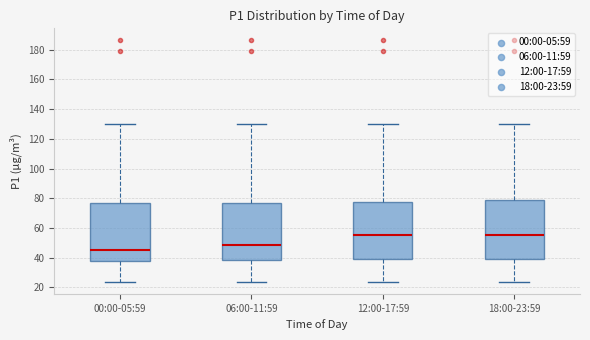

Where does the lower whisker of the box for 12:00-17:59 end on the y-axis? The values are not printed on the chart, so give them approximately, as read against the axis.

24